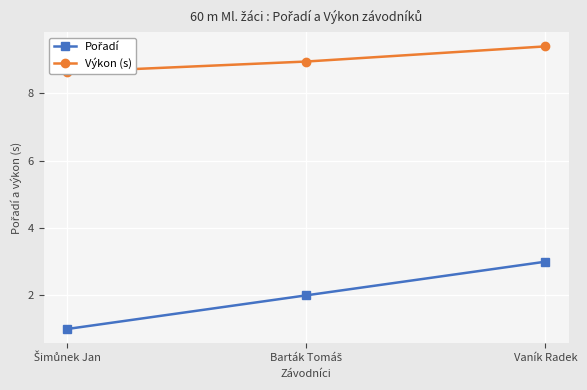

True or false: Pořadí has a value of 3.0 at Vaník Radek.

True